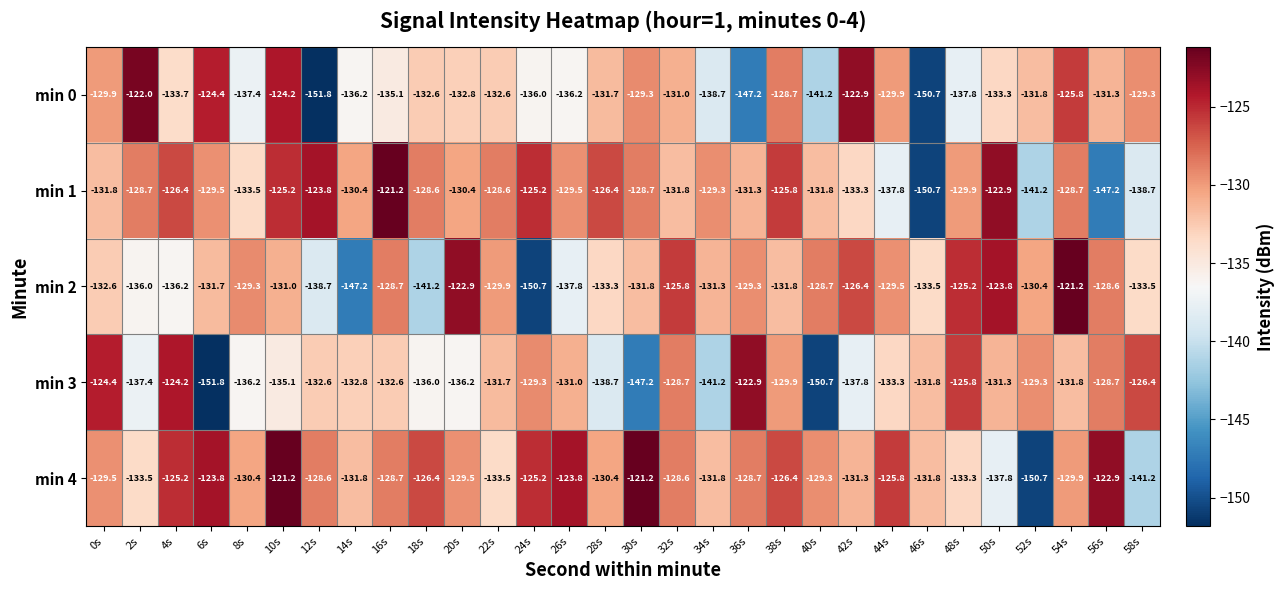

At which label does min 3 reach its minimum?

6s